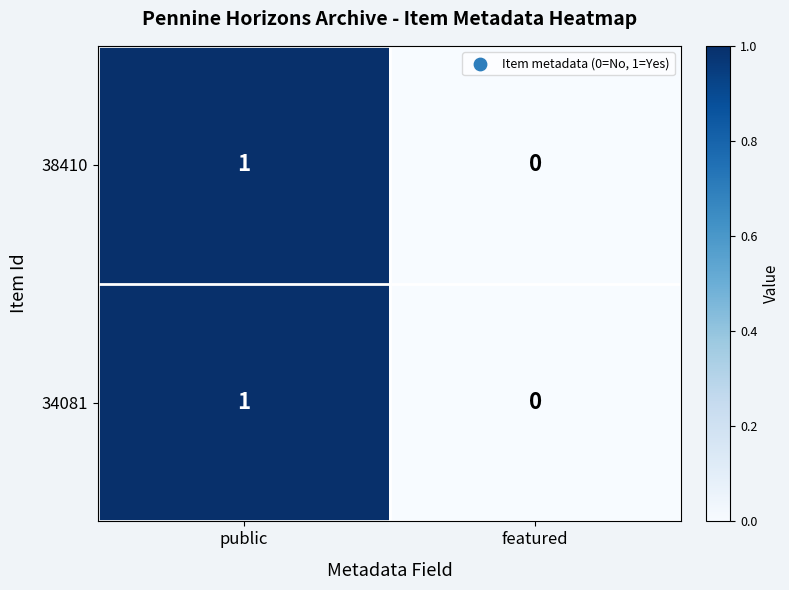

The 38410 series shows 0 at featured. True or false?

True